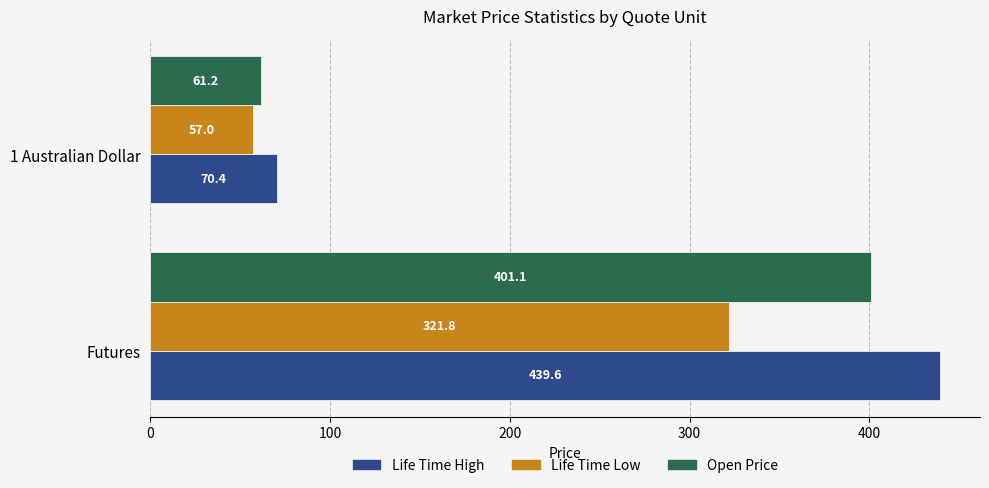

Rank the series by their maximum value, from highest to lowest.

Life Time High, Open Price, Life Time Low